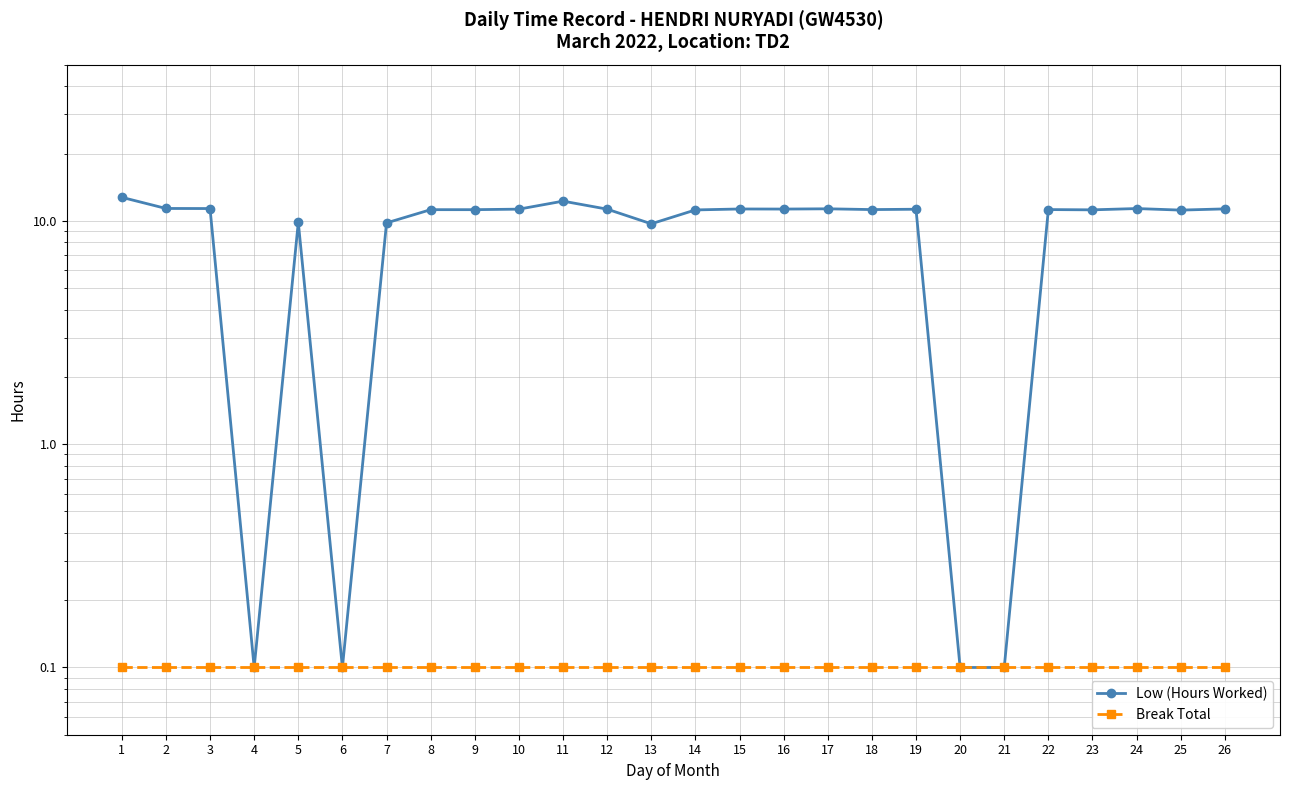

Where is the first local maximum for Low (Hours Worked)?

5